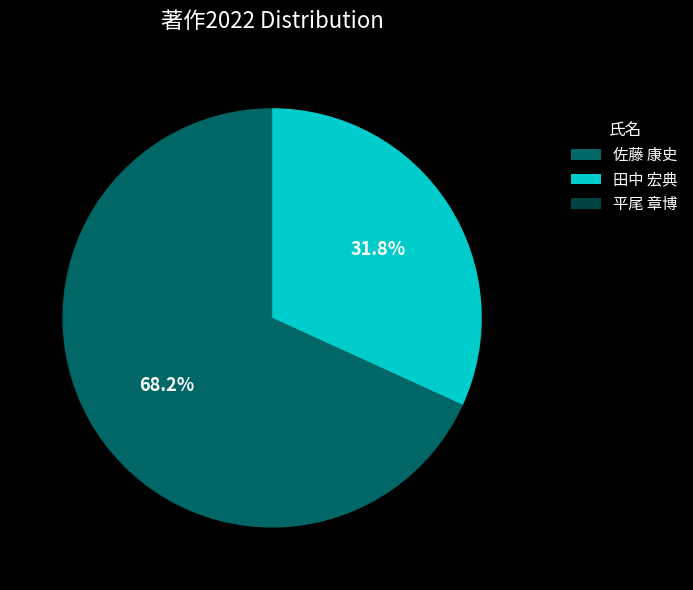

To the nearest percent, what portion does 田中 宏典 represent?

32%